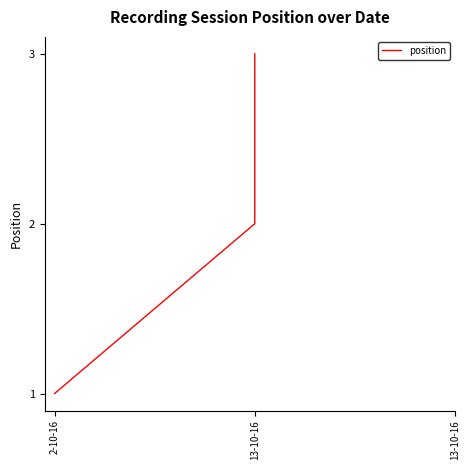

Reading right to left, transcribe all the data shown in this chart.

13-10-16=3	13-10-16=2	2-10-16=1